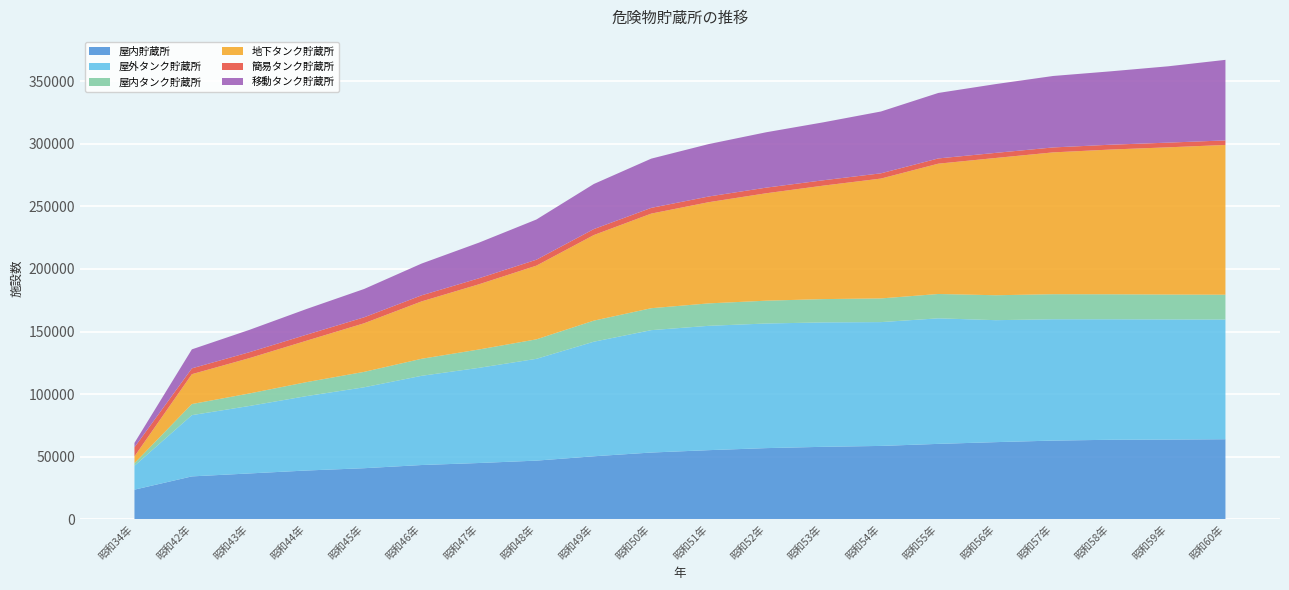

Reading right to left, transcribe all the data shown in this chart.

屋内貯蔵所: 昭和60年=63878	昭和59年=63598	昭和58年=63440	昭和57年=62789	昭和56年=61554	昭和55年=60165	昭和54年=58528	昭和53年=57819	昭和52年=56772	昭和51年=55140	昭和50年=53239	昭和49年=50253	昭和48年=46769	昭和47年=44872	昭和46年=43254	昭和45年=40709	昭和44年=38880	昭和43年=36523	昭和42年=34163	昭和34年=23566
屋外タンク貯蔵所: 昭和60年=95685	昭和59年=96057	昭和58年=96341	昭和57年=97007	昭和56年=97509	昭和55年=100373	昭和54年=98984	昭和53年=99456	昭和52年=99626	昭和51年=99401	昭和50年=97846	昭和49年=91596	昭和48年=81388	昭和47年=76090	昭和46年=71320	昭和45年=64693	昭和44年=59504	昭和43年=53938	昭和42年=48975	昭和34年=19090
屋内タンク貯蔵所: 昭和60年=19831	昭和59年=19878	昭和58年=19955	昭和57年=20013	昭和56年=19923	昭和55年=19451	昭和54年=18929	昭和53年=18632	昭和52年=18236	昭和51年=17936	昭和50年=17534	昭和49年=16840	昭和48年=15575	昭和47年=14667	昭和46年=13611	昭和45年=12334	昭和44年=11172	昭和43年=9993	昭和42年=8863	昭和34年=2048
地下タンク貯蔵所: 昭和60年=119749	昭和59年=117715	昭和58年=115724	昭和57年=113398	昭和56年=109755	昭和55年=104193	昭和54年=95823	昭和53年=90734	昭和52年=85874	昭和51年=80906	昭和50年=75642	昭和49年=68423	昭和48年=58913	昭和47年=52132	昭和46年=45880	昭和45年=38852	昭和44年=33142	昭和43年=28243	昭和42年=23891	昭和34年=5484
簡易タンク貯蔵所: 昭和60年=3638	昭和59年=3742	昭和58年=3871	昭和57年=3953	昭和56年=4076	昭和55年=4187	昭和54年=4194	昭和53年=4286	昭和52年=4496	昭和51年=4540	昭和50年=4578	昭和49年=4774	昭和48年=4748	昭和47年=4805	昭和46年=4849	昭和45年=4767	昭和44年=4793	昭和43年=4731	昭和42年=4648	昭和34年=7237
移動タンク貯蔵所: 昭和60年=64393	昭和59年=61019	昭和58年=58662	昭和57年=57126	昭和56年=54986	昭和55年=52350	昭和54年=49427	昭和53年=46333	昭和52年=44266	昭和51年=41909	昭和50年=39364	昭和49年=36049	昭和48年=32139	昭和47年=28484	昭和46年=25396	昭和45年=22645	昭和44年=20556	昭和43年=17856	昭和42年=15190	昭和34年=3527